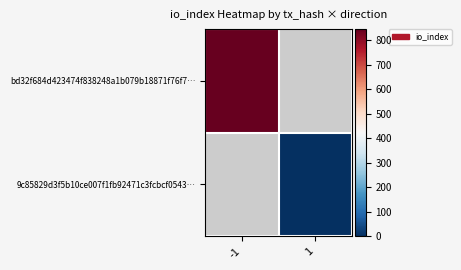

List the series in order of their overall mean, highest first.

bd32f684d423474f838248a1b079b18871f76f7…, 9c85829d3f5b10ce007f1fb92471c3fcbcf0543…